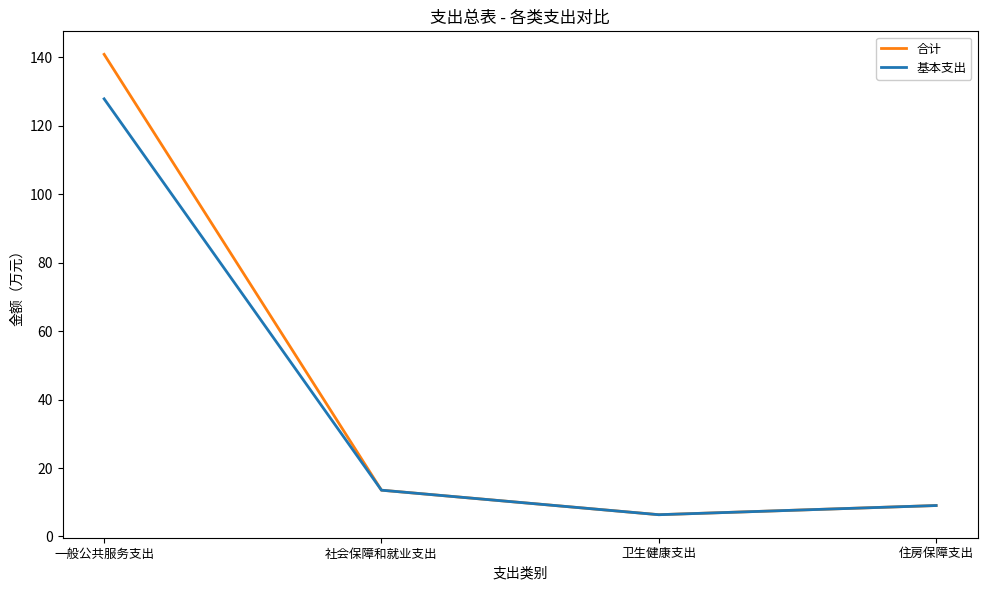

At which category does 合计 reach its first local valley?

卫生健康支出